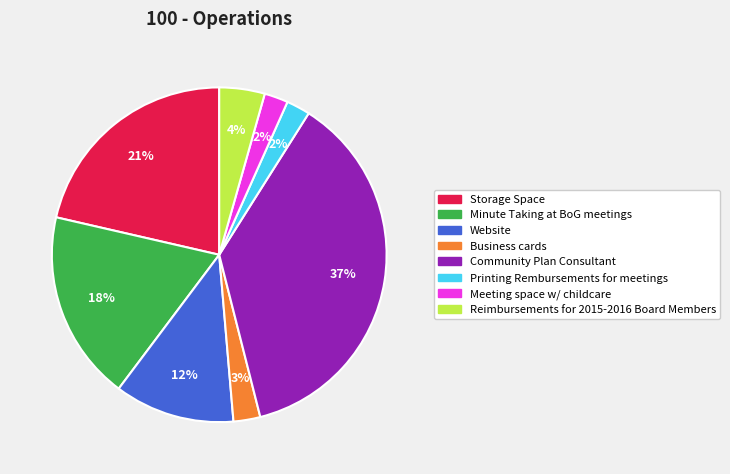

To the nearest percent, what is the difference between the Business cards and Website slice percentages?

9%